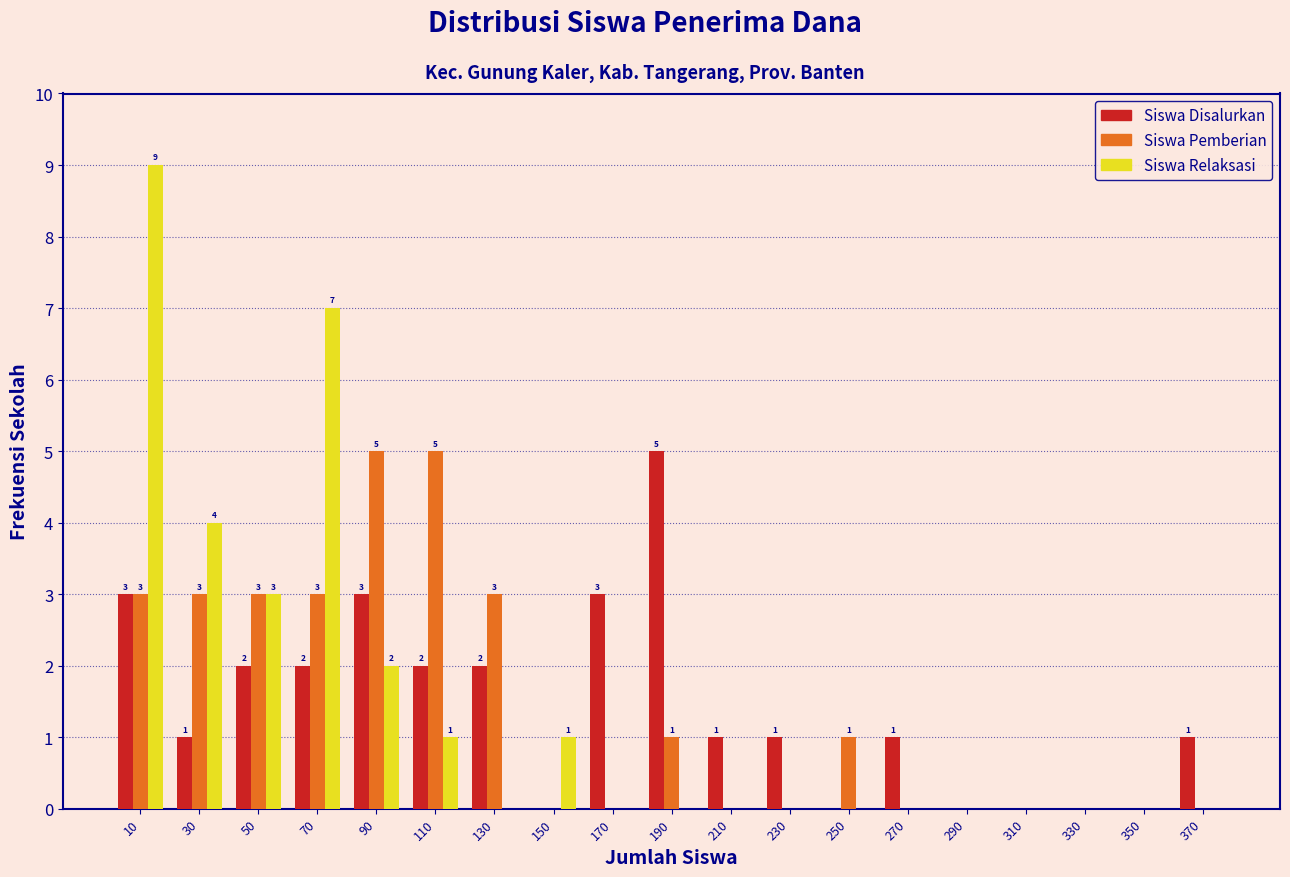

In the Siswa Disalurkan series, which range on the x-axis has the tallest bar?

180 to 200